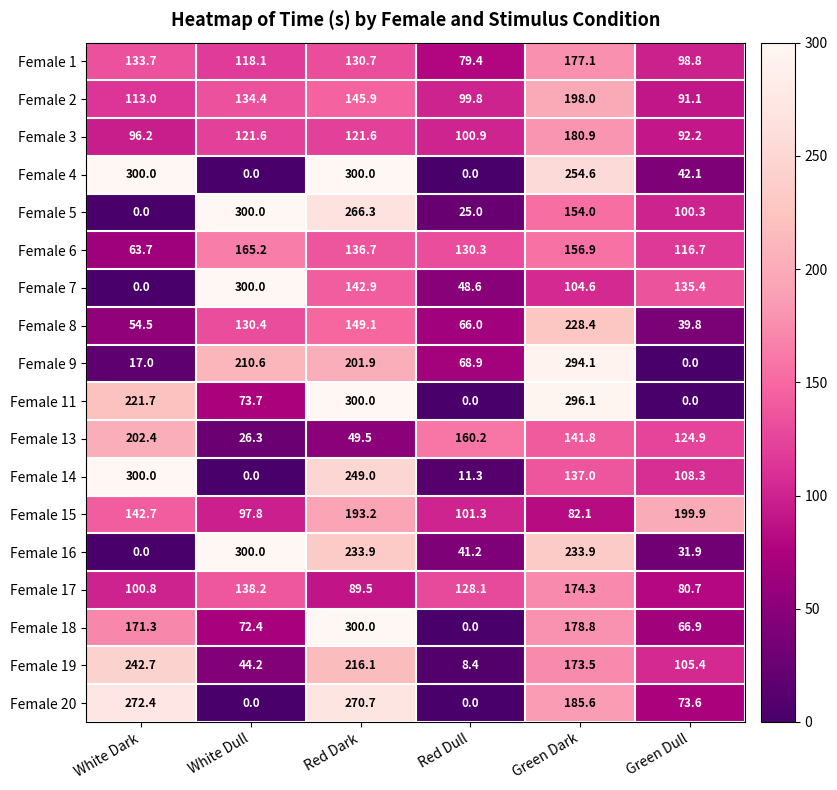

Rank the series at Green Dark from highest to lowest value.

Female 11, Female 9, Female 4, Female 16, Female 8, Female 2, Female 20, Female 3, Female 18, Female 1, Female 17, Female 19, Female 6, Female 5, Female 13, Female 14, Female 7, Female 15